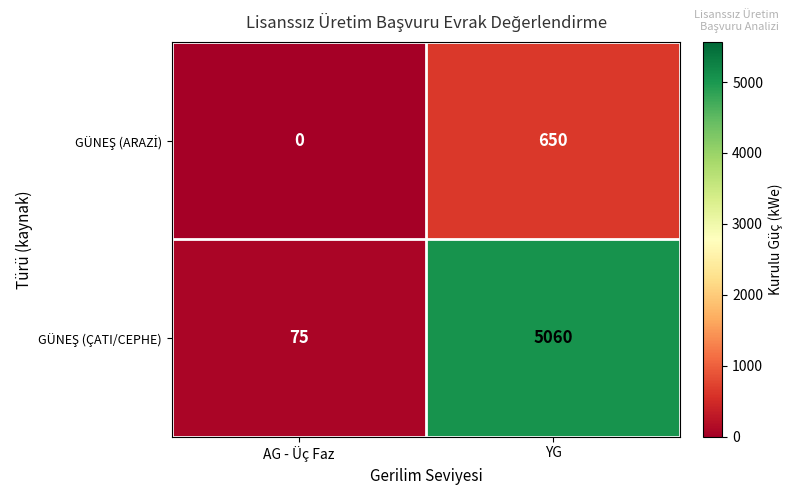

At which category is the sum across all series the highest?

YG